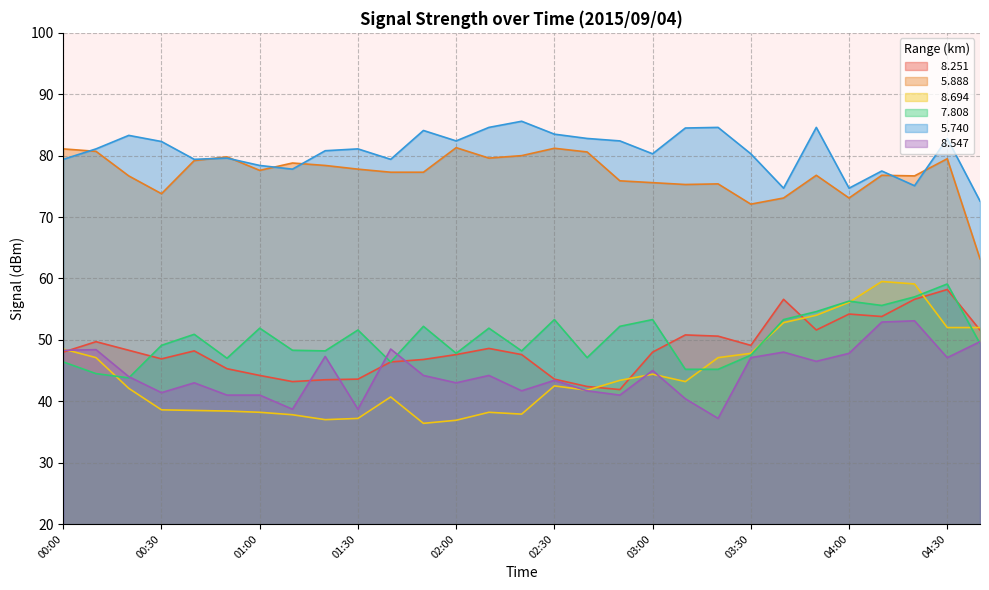

The value of   5.740 at 01:00 is 78.4. True or false?

True